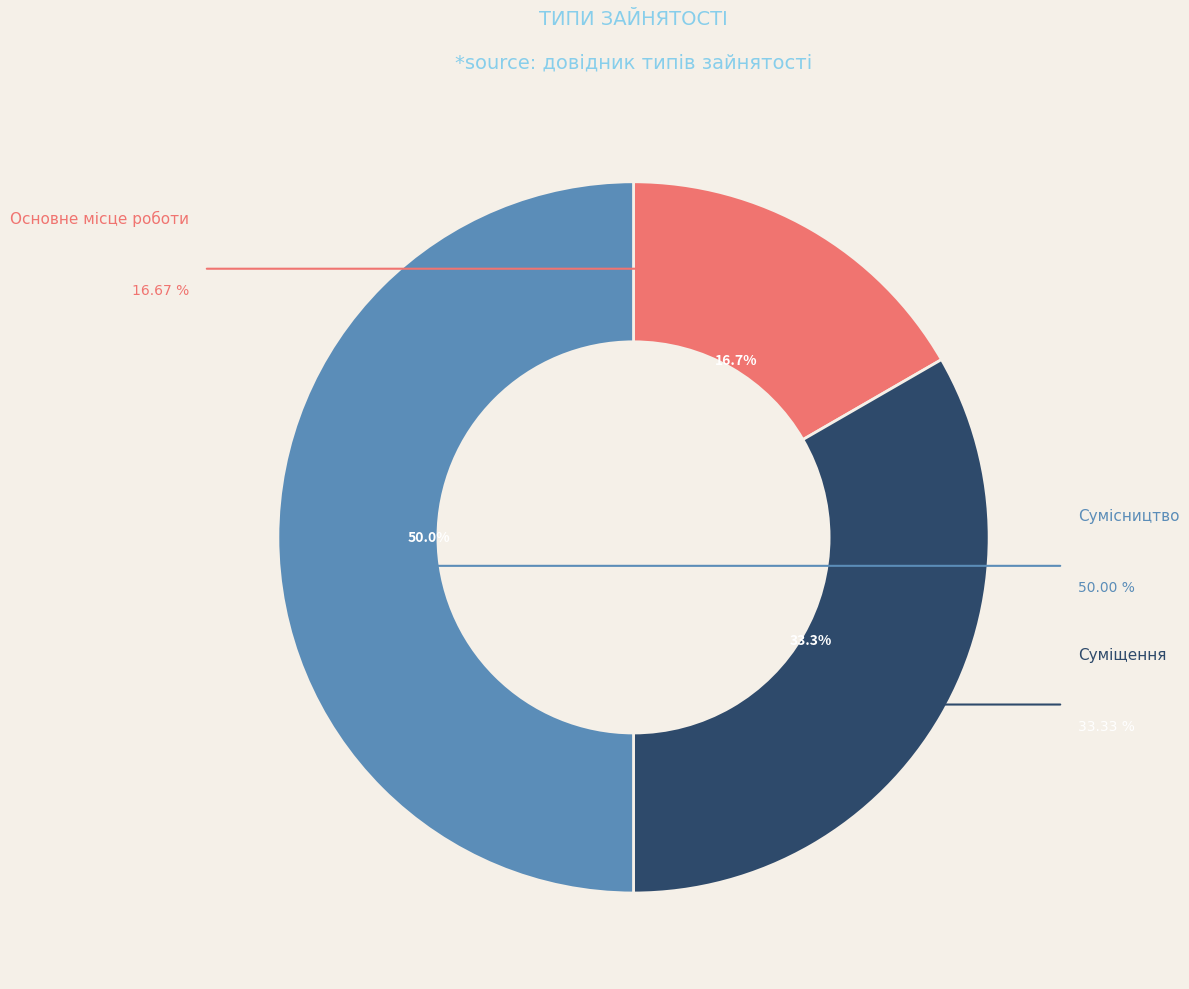

To the nearest percent, what is the difference between the largest and smallest slice percentages?

33%